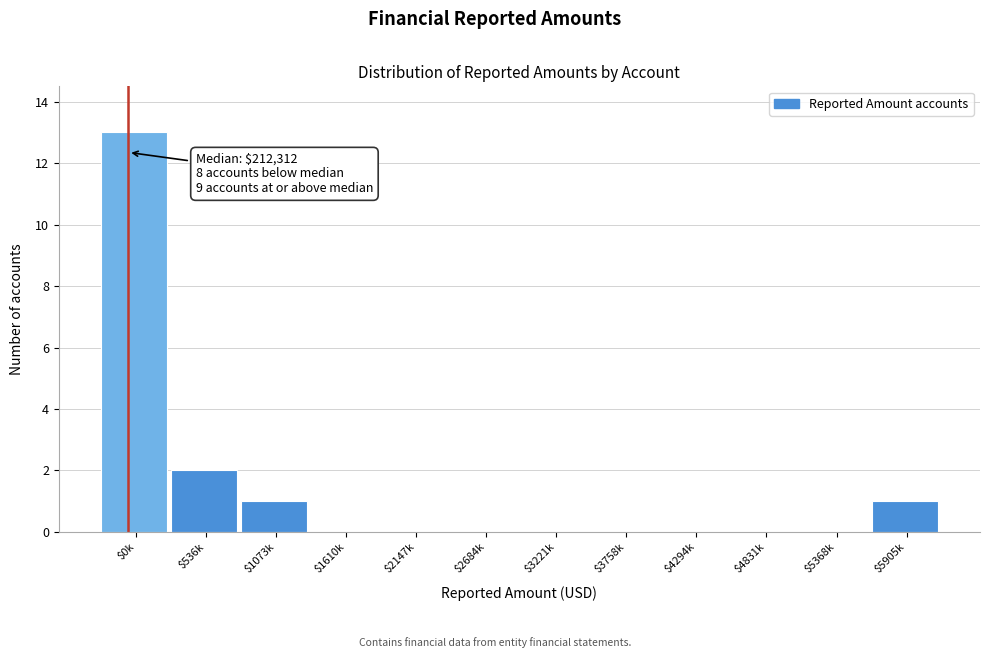

What is the sum of all values?

17